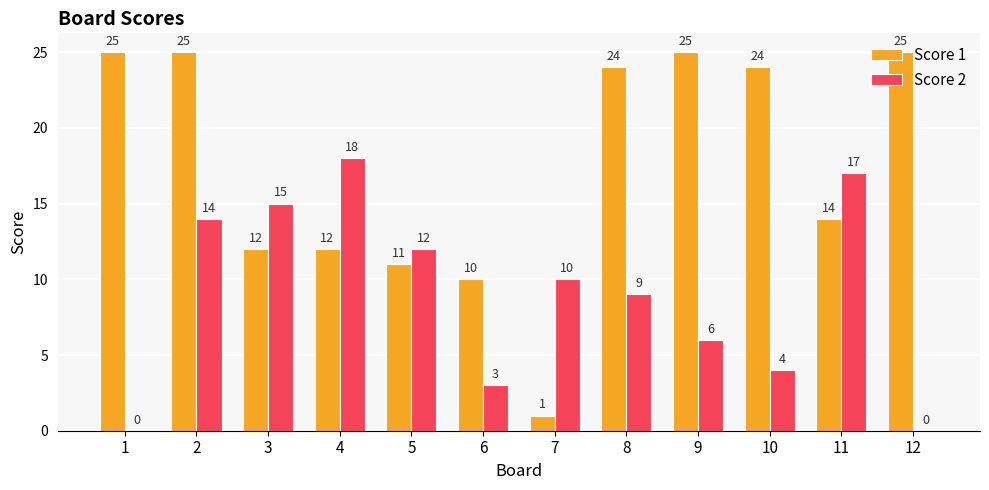

How many values in Score 2 are above zero?

10